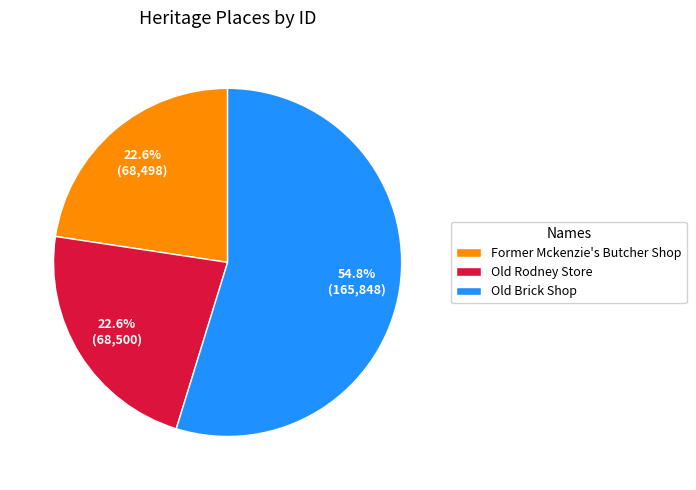

How many segments does this pie chart have?

3